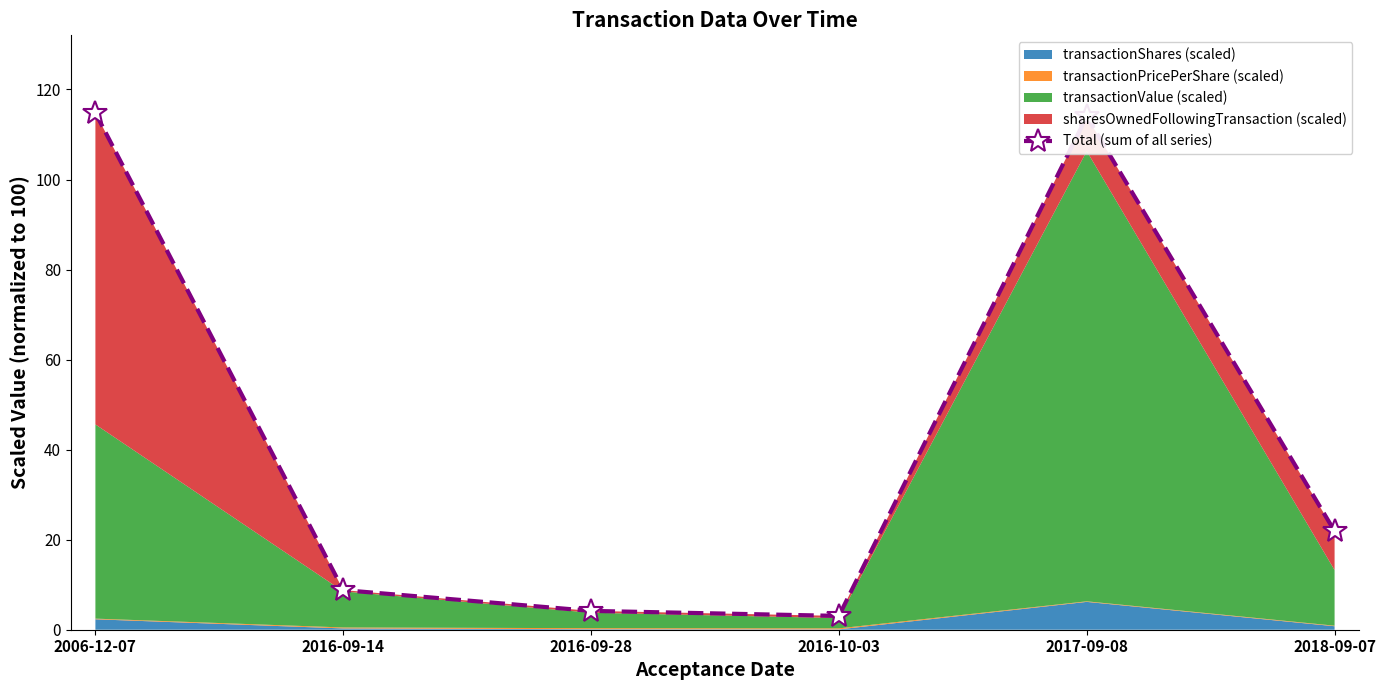

What is the average value?

44.5